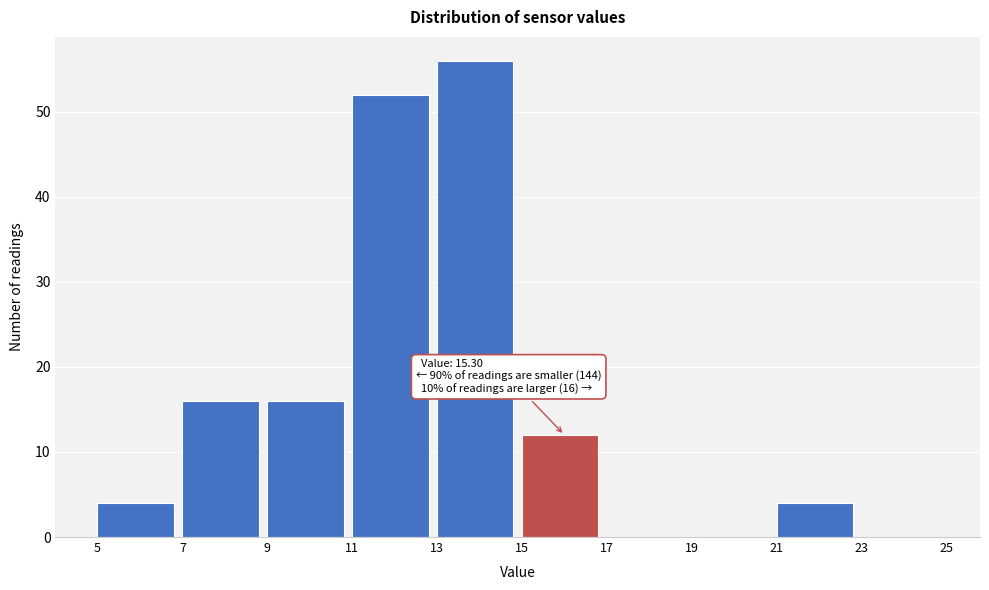

Over which range of the x-axis is the bar tallest?

13 to 15